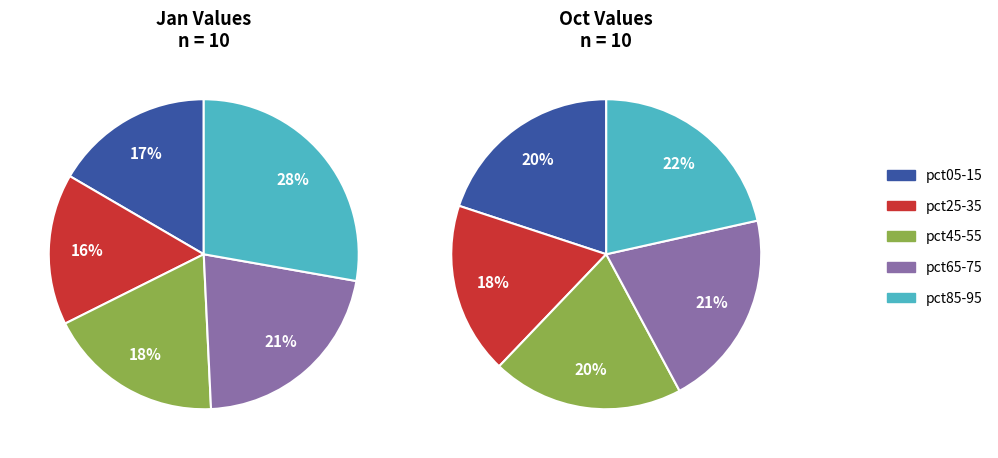

How many slices are in this pie chart?

10